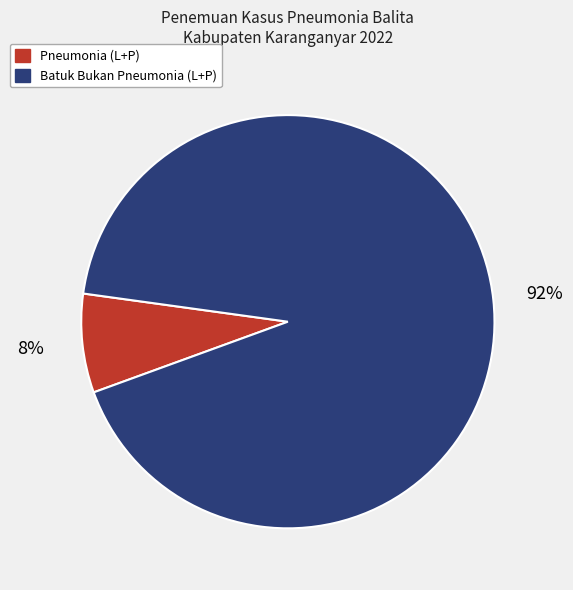

Rank the categories by value from highest to lowest.

Batuk Bukan Pneumonia (L+P), Pneumonia (L+P)